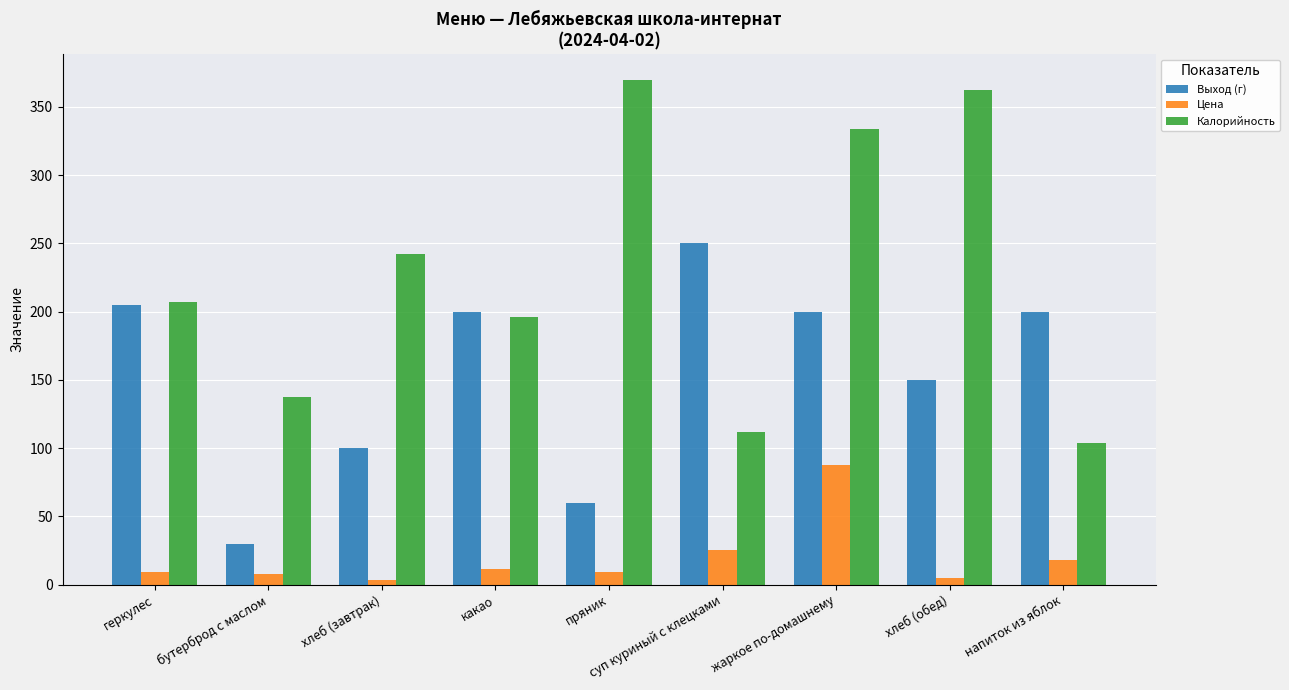

True or false: Калорийность has a value of 242.0 at хлеб (завтрак).

True